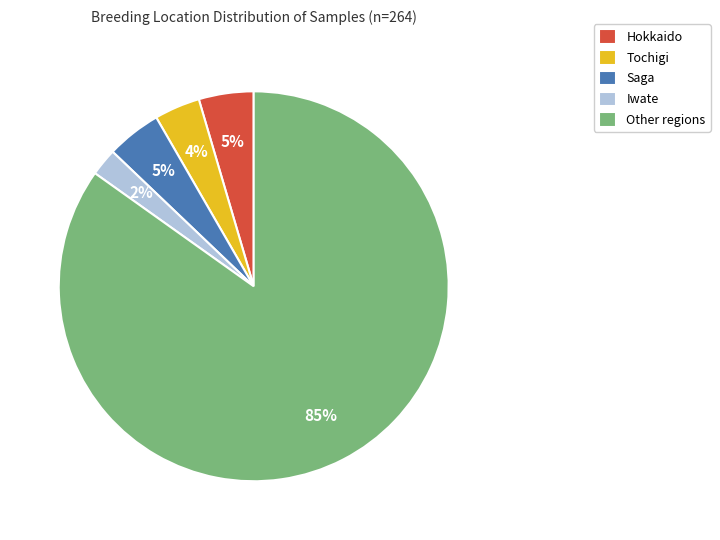

Combined, do Hokkaido and Other regions account for over 50%?

Yes